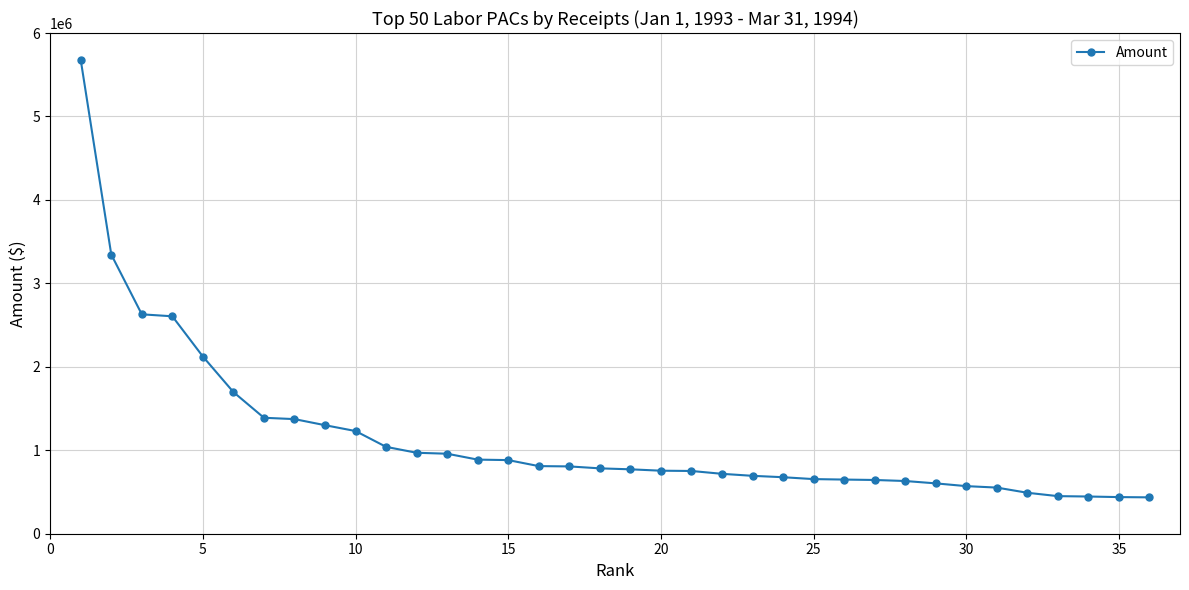

What is the minimum value shown in the chart?

435859